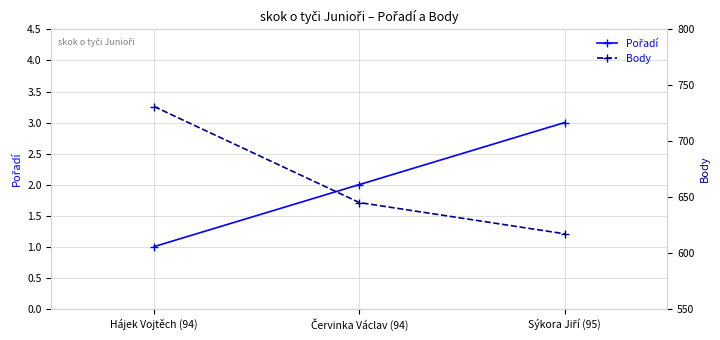

Which series has the largest range (max minus min)?

Body